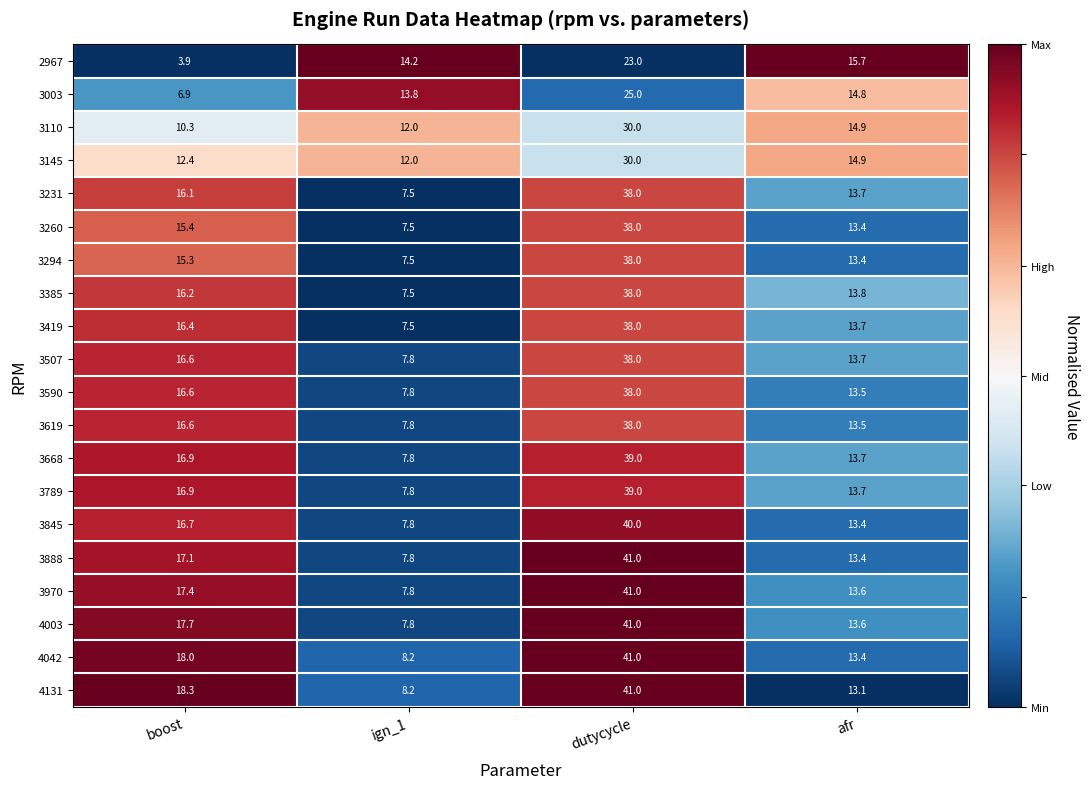

At which category is the sum across all series the highest?

dutycycle